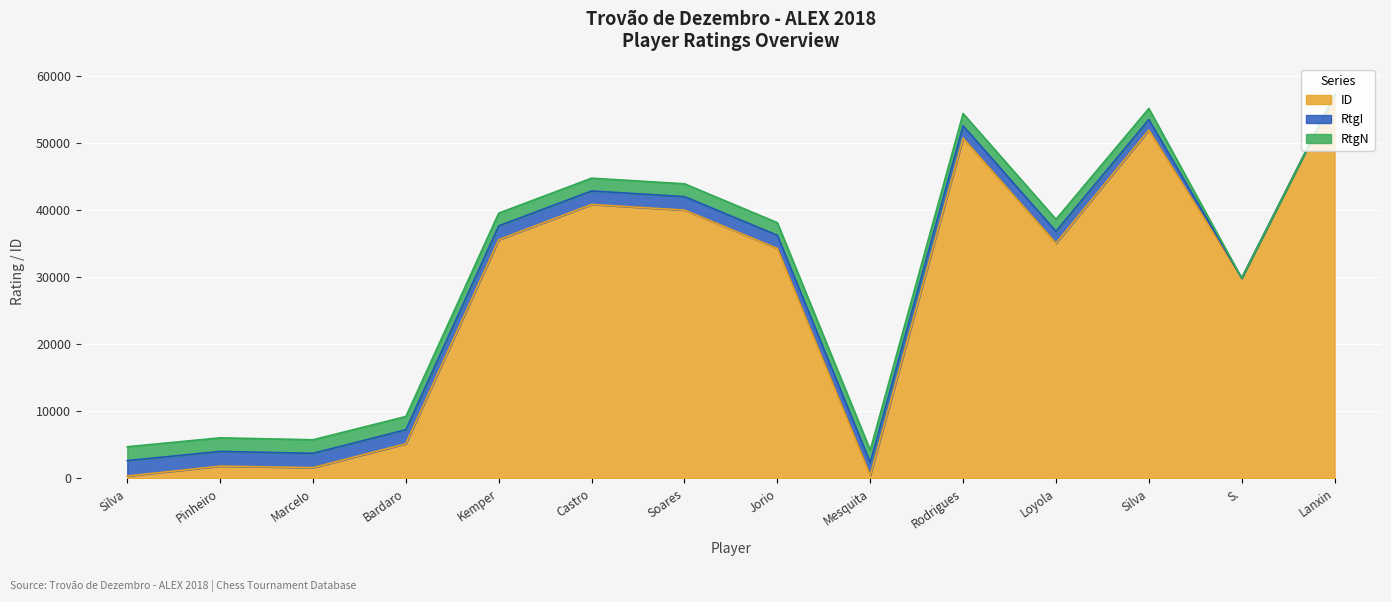

Rank the series by their maximum value, from lowest to highest.

RtgN, RtgI, ID